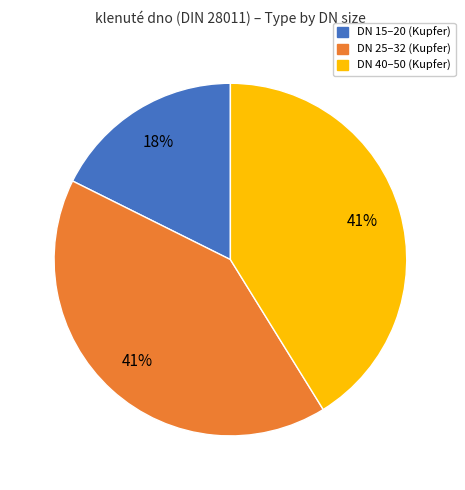

To the nearest percent, what is the average slice percentage?

33%